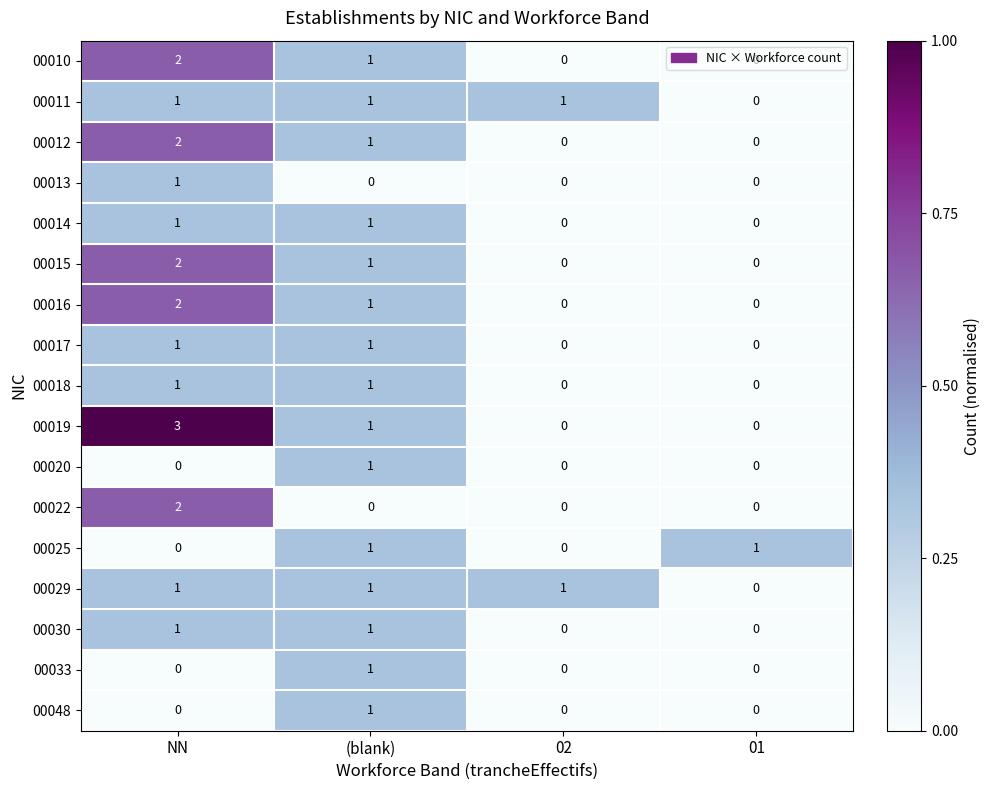

Which series has the widest spread of values?

00019